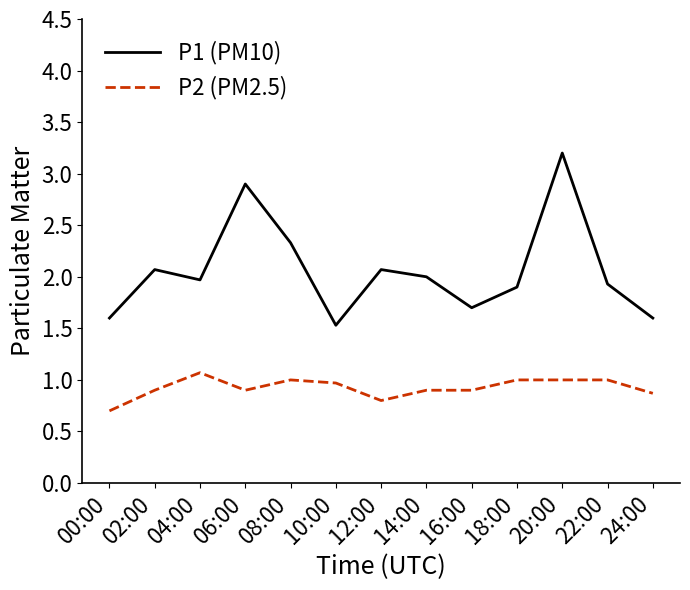

Which series has the widest spread of values?

P1 (PM10)